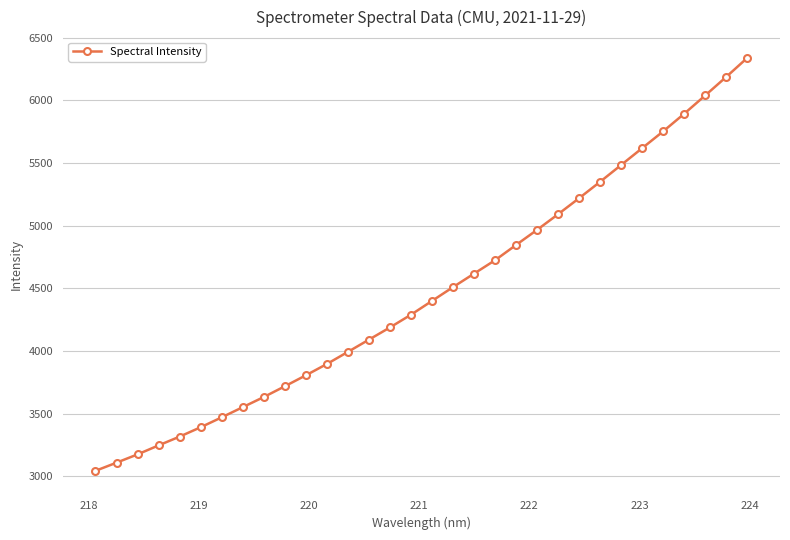

What is the difference between the second highest and second lowest values?

3080.6